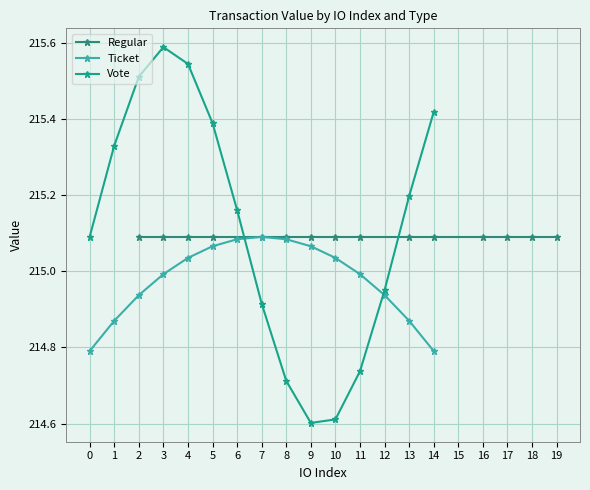

At which category does Vote reach its first local peak?

3